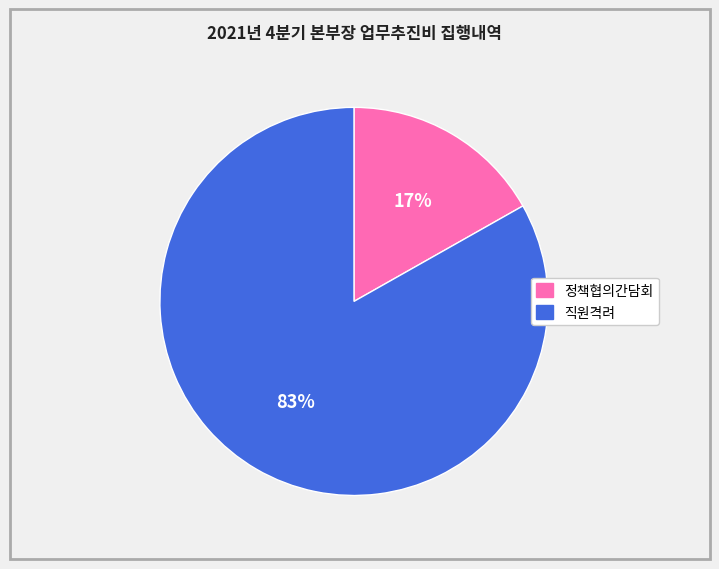

To the nearest percent, what is the difference between the largest and smallest slice percentages?

66%